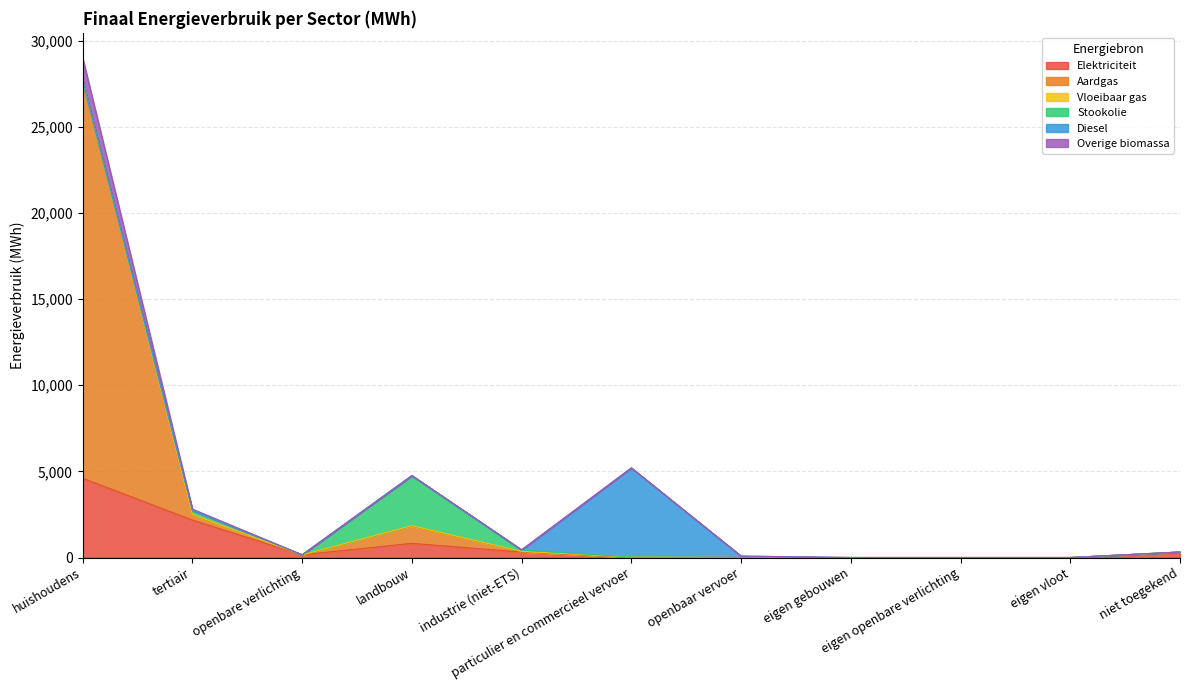

True or false: Overige biomassa and Elektriciteit intersect in this chart.

False